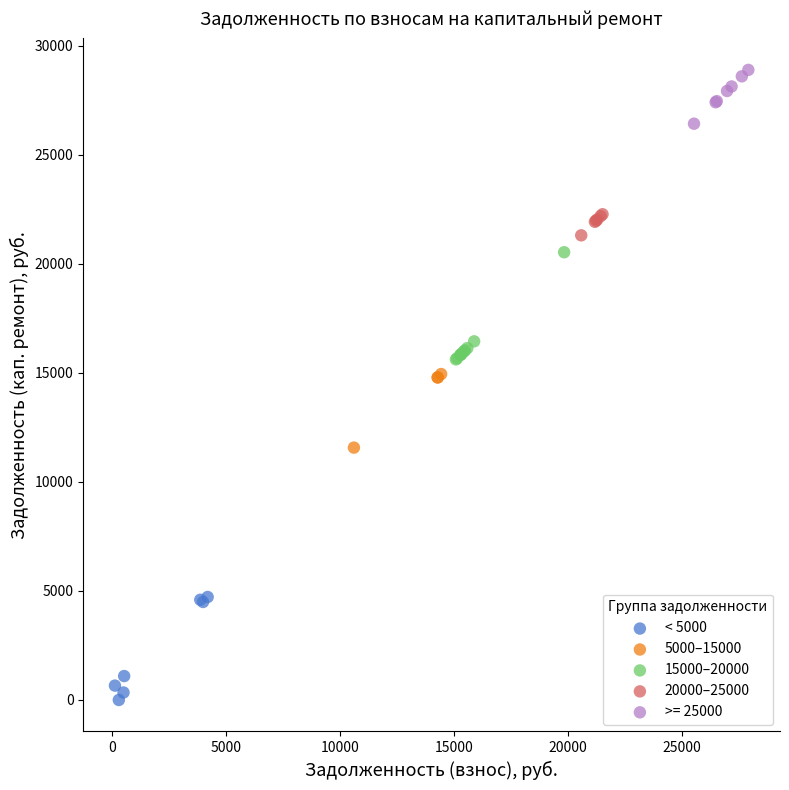

What are all the series names shown in the legend?

< 5000, 5000–15000, 15000–20000, 20000–25000, >= 25000